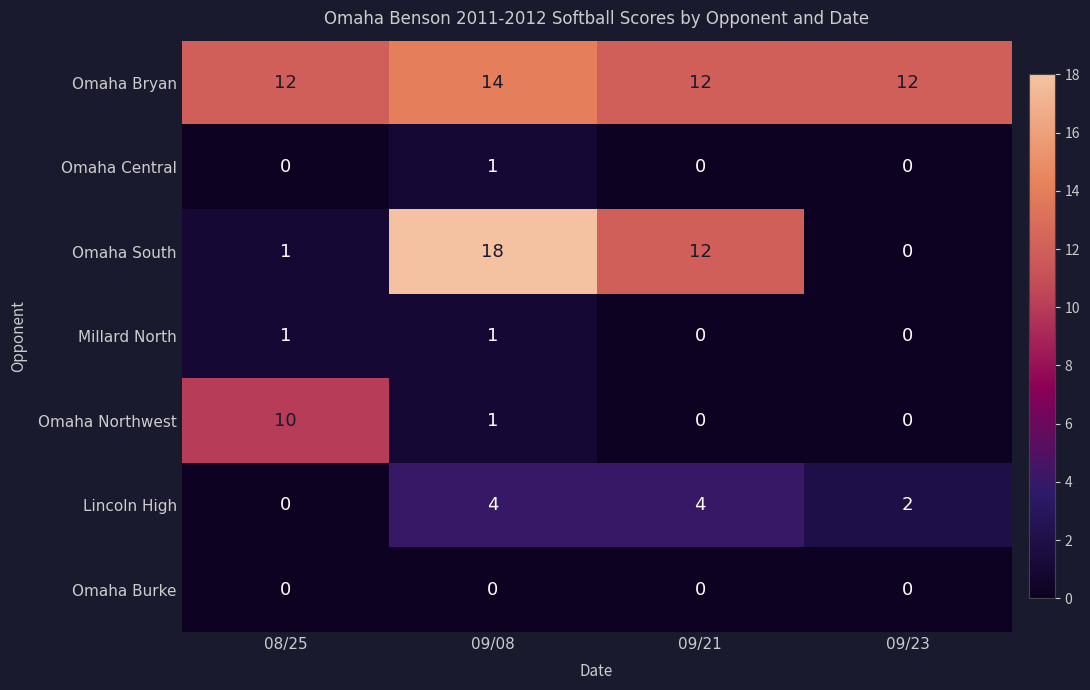

Which series changed the most between 09/08 and 09/21?

Omaha South